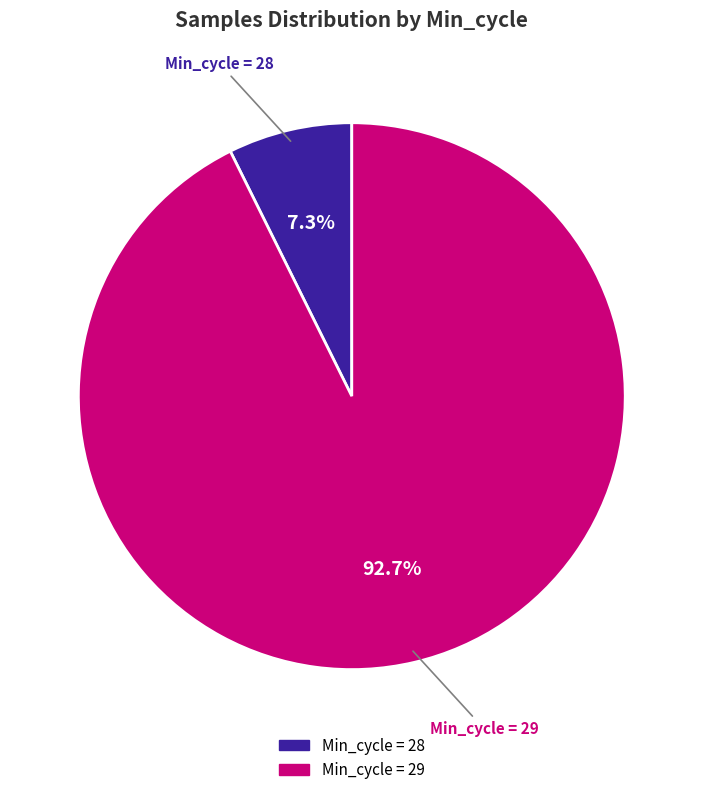

Is there a majority slice in this chart?

Yes